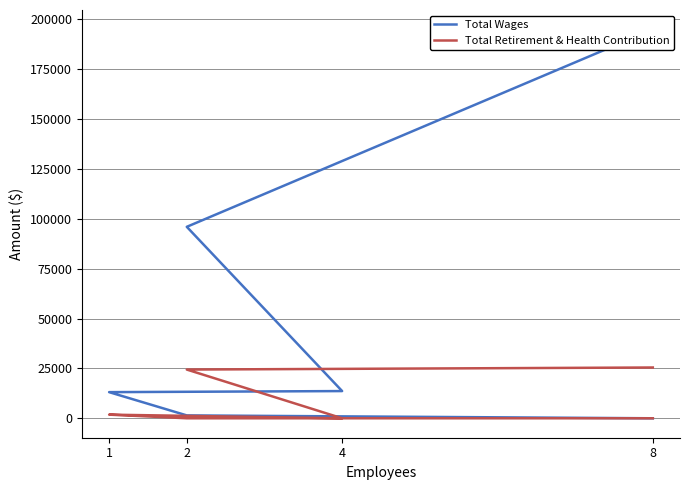

At which category does Total Retirement & Health Contribution reach its first local valley?

4